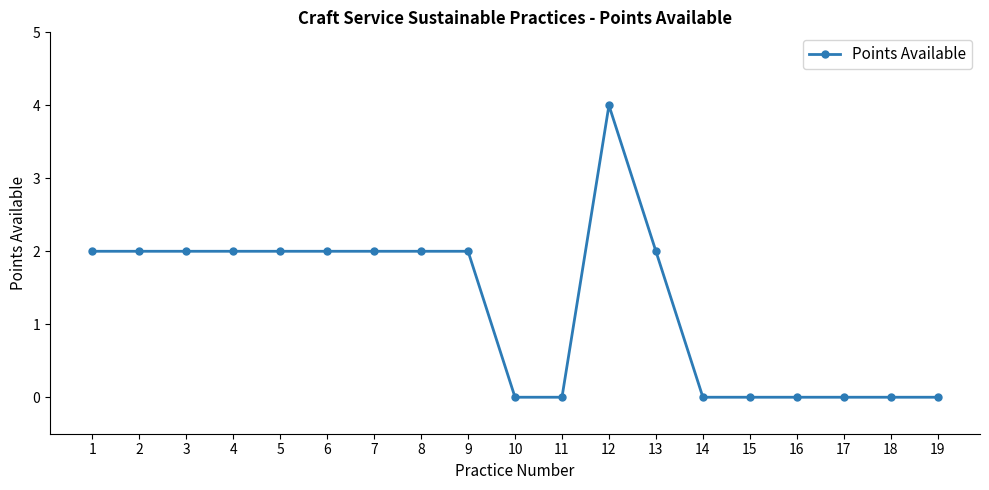

What is the value of the 13th point from the left?

2